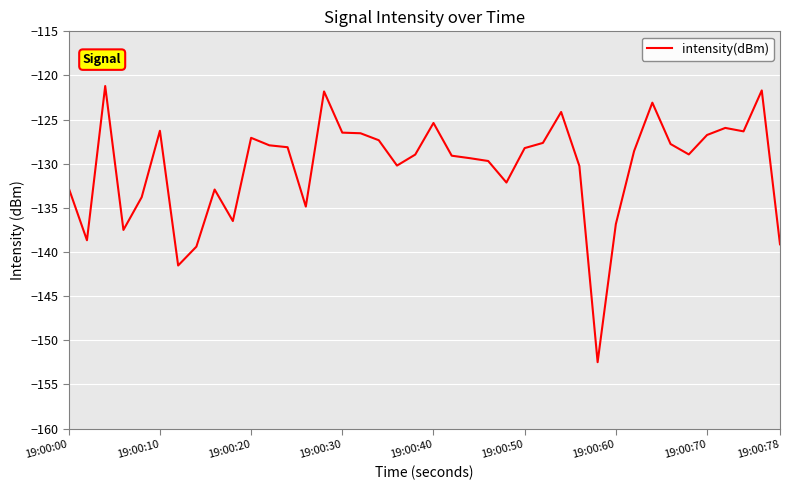

What is the difference between the maximum and minimum values?

31.3